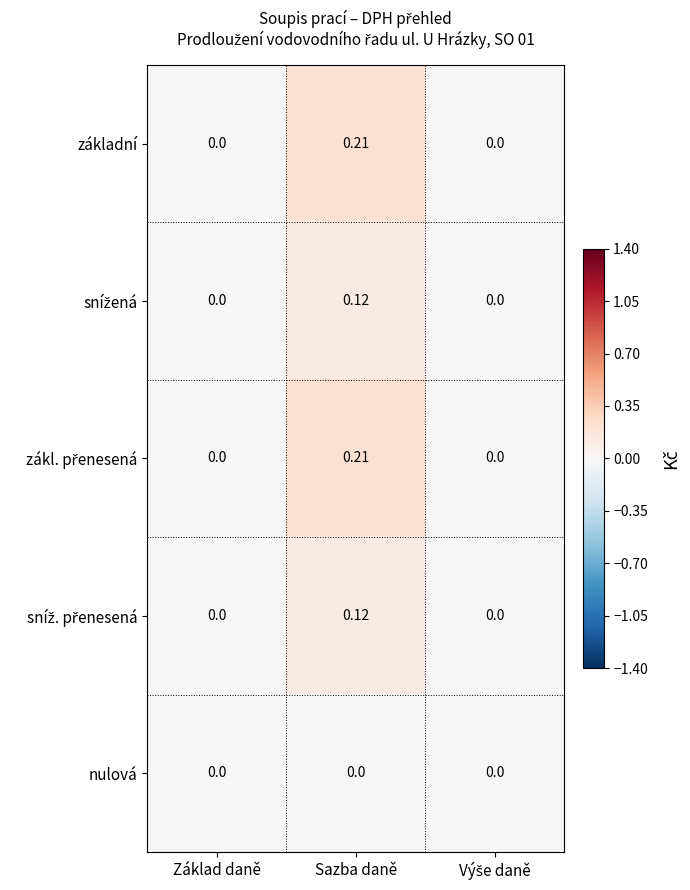

At which category is the sum across all series the highest?

Sazba daně